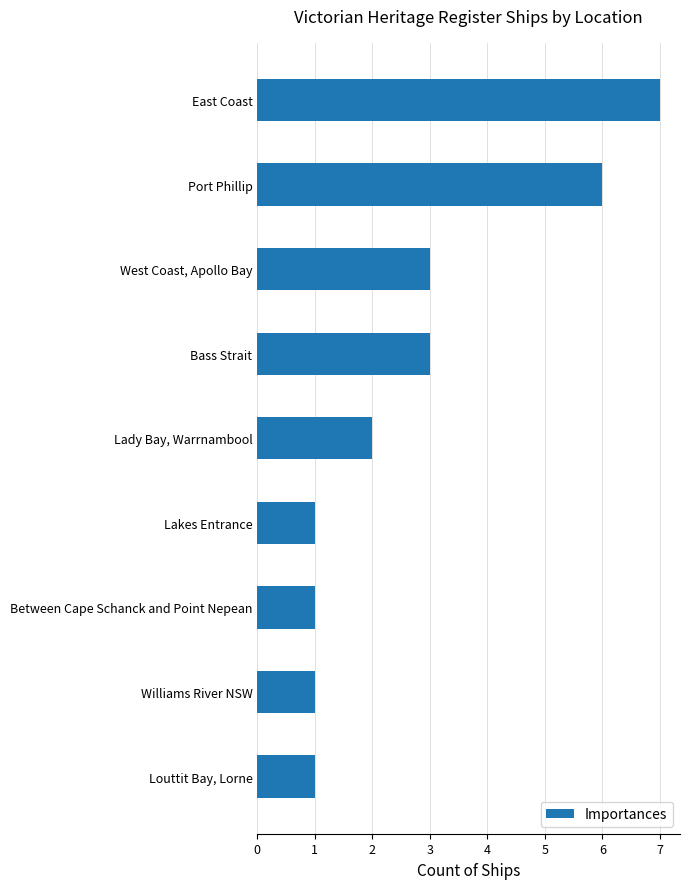

What is the ratio of the value at Lady Bay, Warrnambool to the value at Lakes Entrance?

2.0